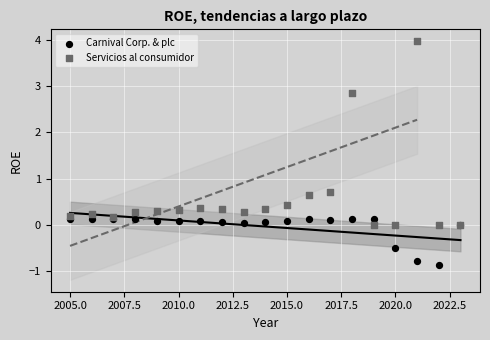

In the Servicios al consumidor series, what Y value is closest to 1?

0.7